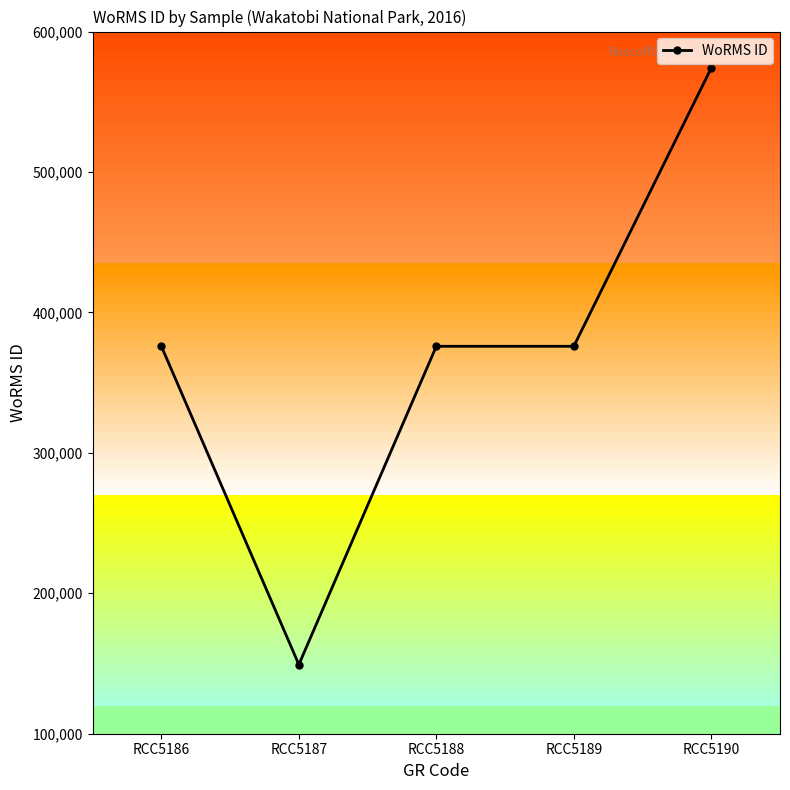

Between RCC5189 and RCC5190, which is larger?

RCC5190